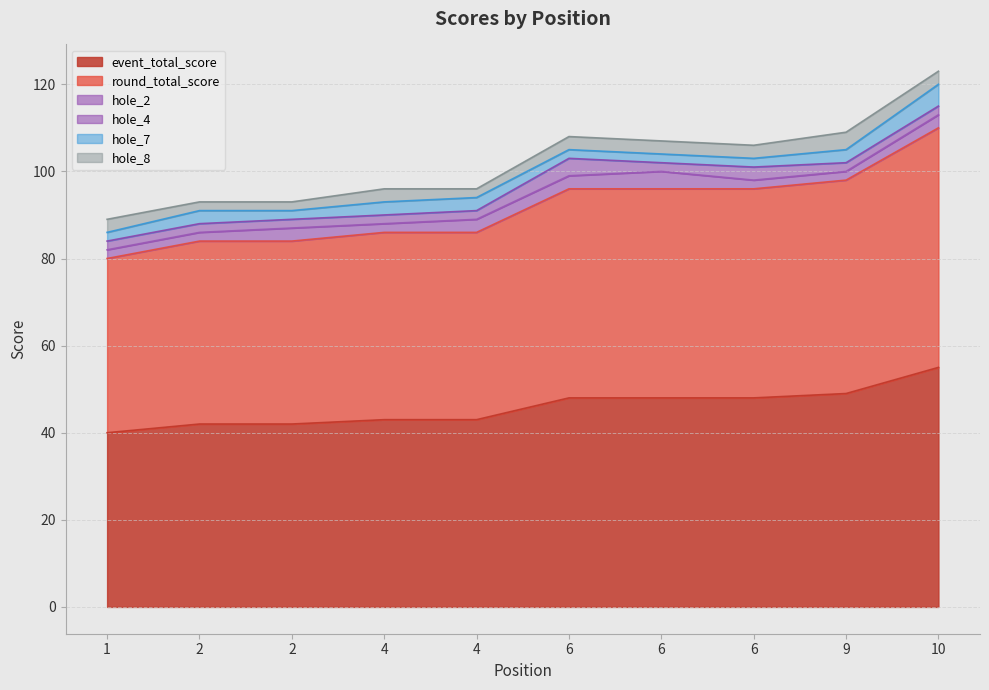

At which category does hole_7 reach its first local peak?

2